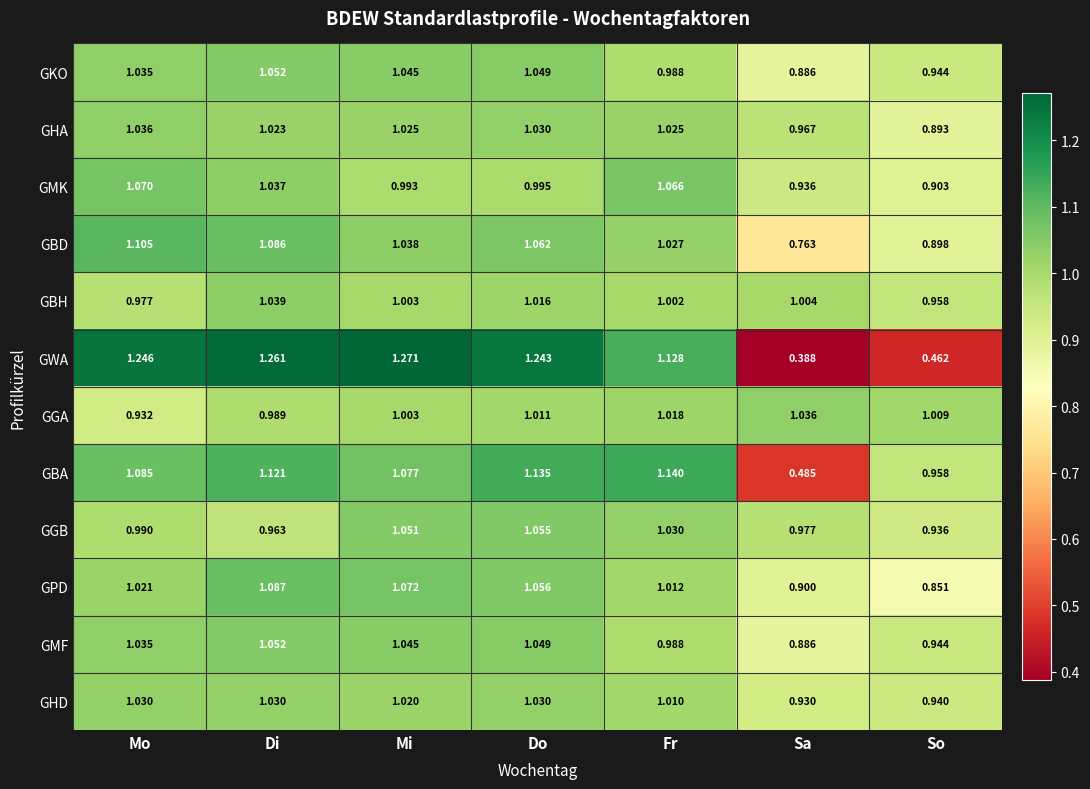

Which series has the widest spread of values?

GWA